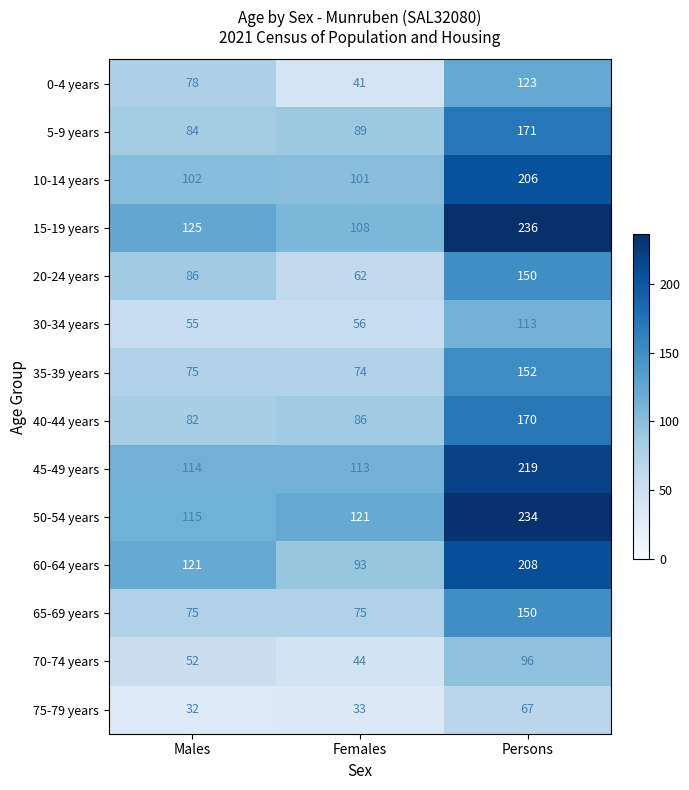

Which series has the largest total across all categories?

50-54 years